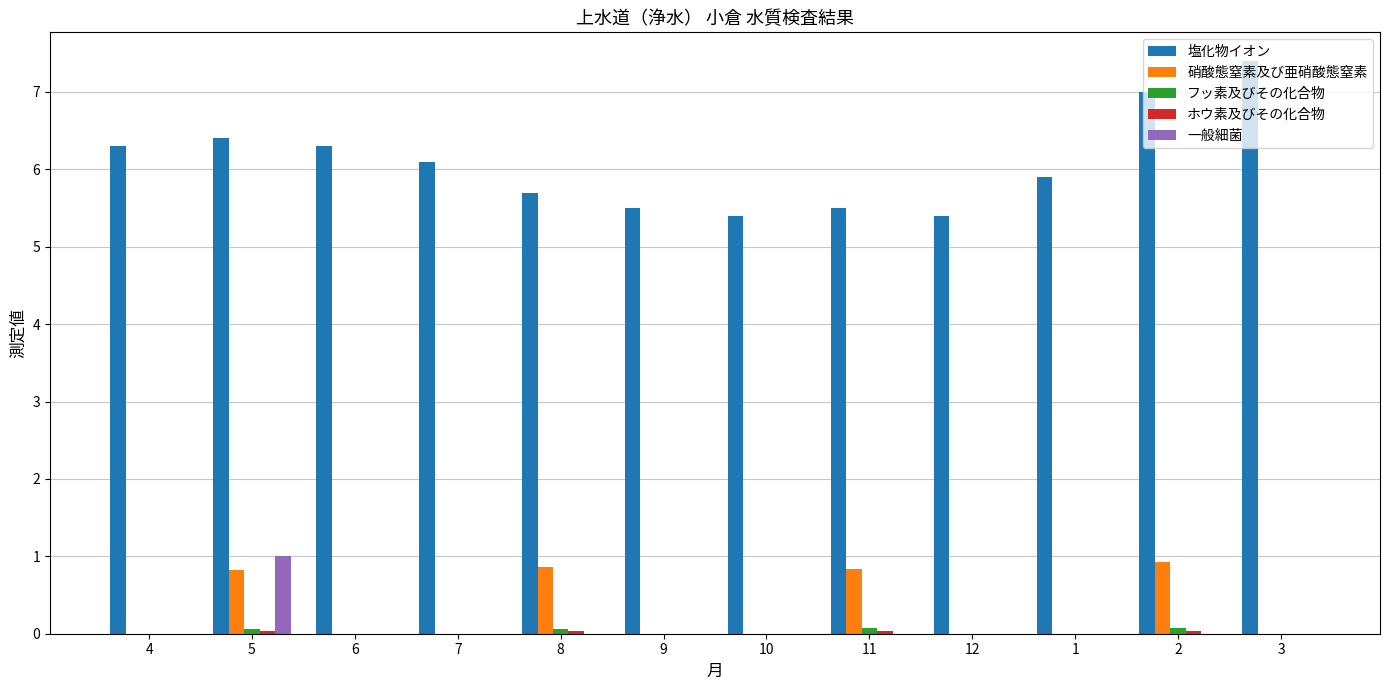

True or false: 硝酸態窒素及び亜硝酸態窒素 has a value of 0.6 at 8.

False